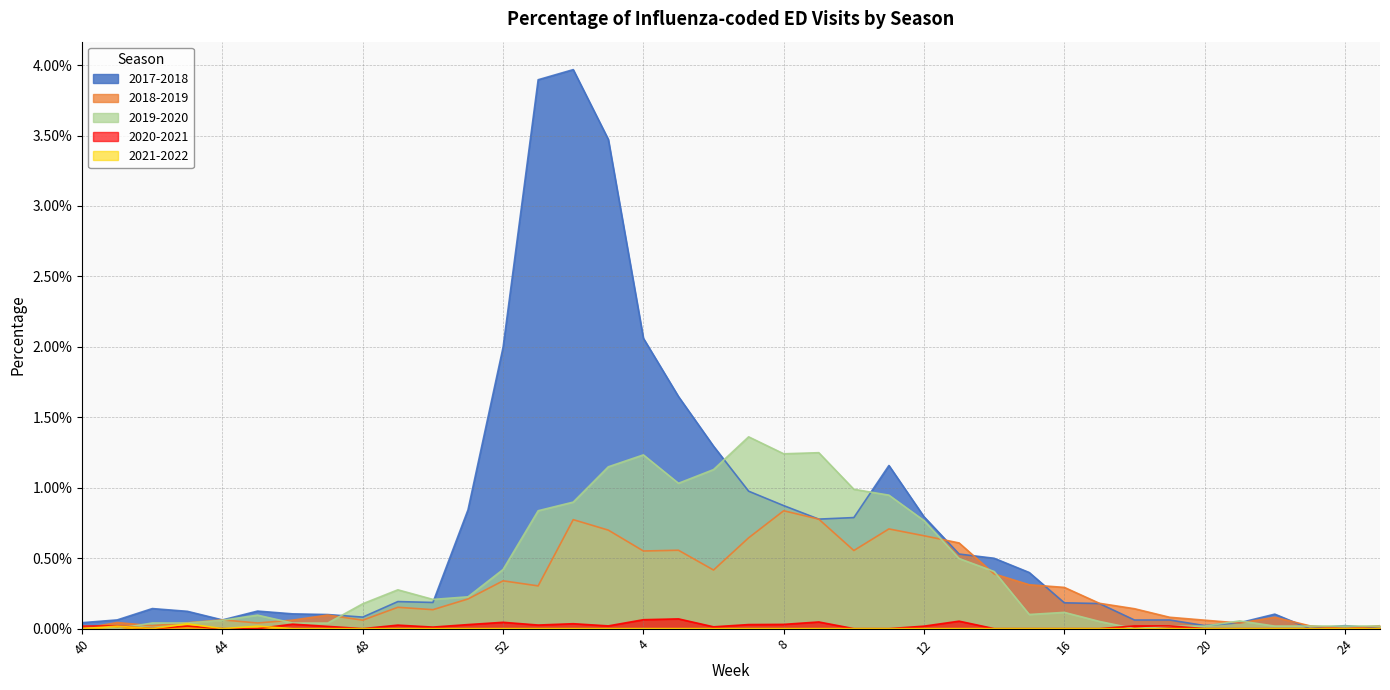

How many interior local peaks does the 2018-2019 series have?

10